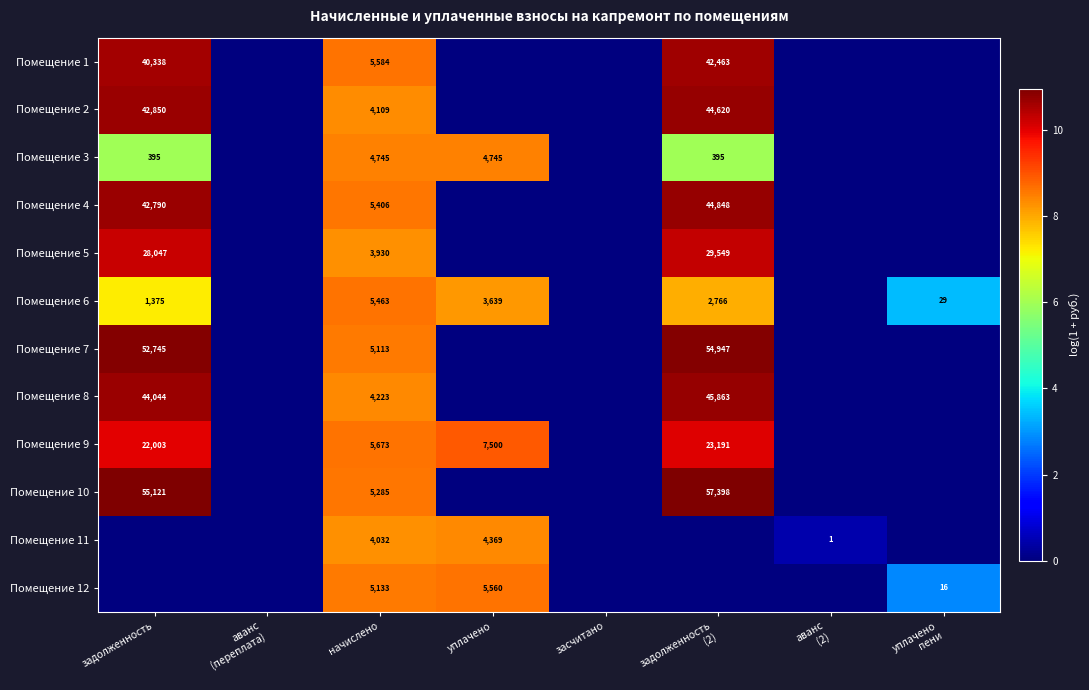

Is it true that Помещение 10 equals 55121 at задолженность?

True